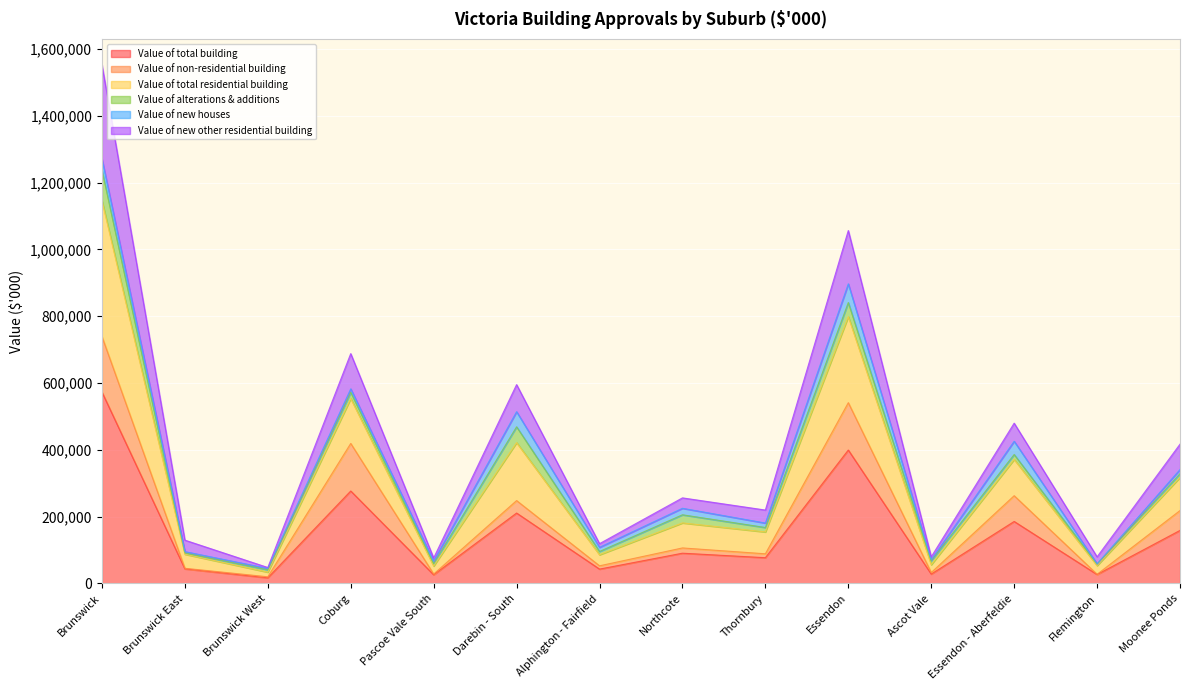

At which label does Value of total building reach its peak?

Brunswick